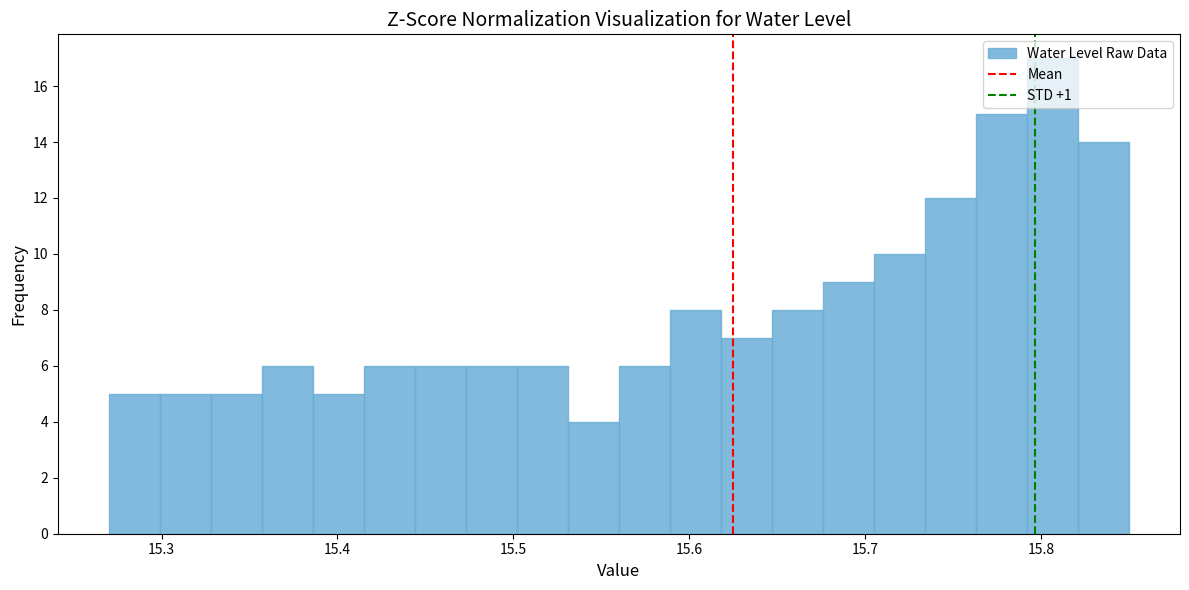

Around what value on the x-axis is the tallest bar? Give the approximate position of its centre, as read against the axis.

15.81